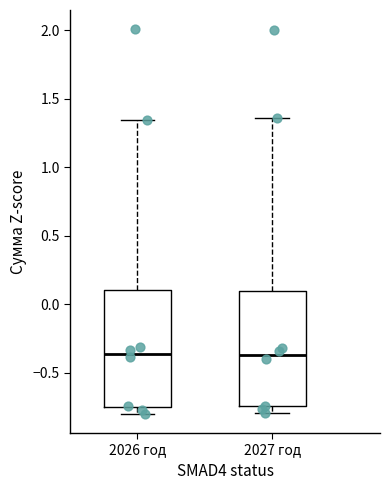

Where is the lower edge of the box for 2026 год on the y-axis? The values are not printed on the chart, so give them approximately, as read against the axis.

-0.75